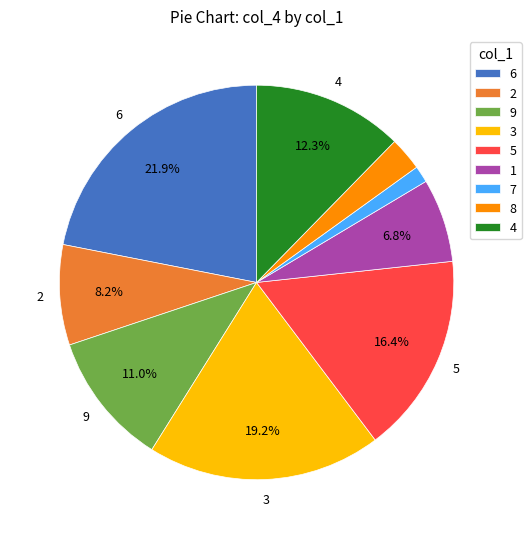

To the nearest percent, what portion does 6 represent?

22%